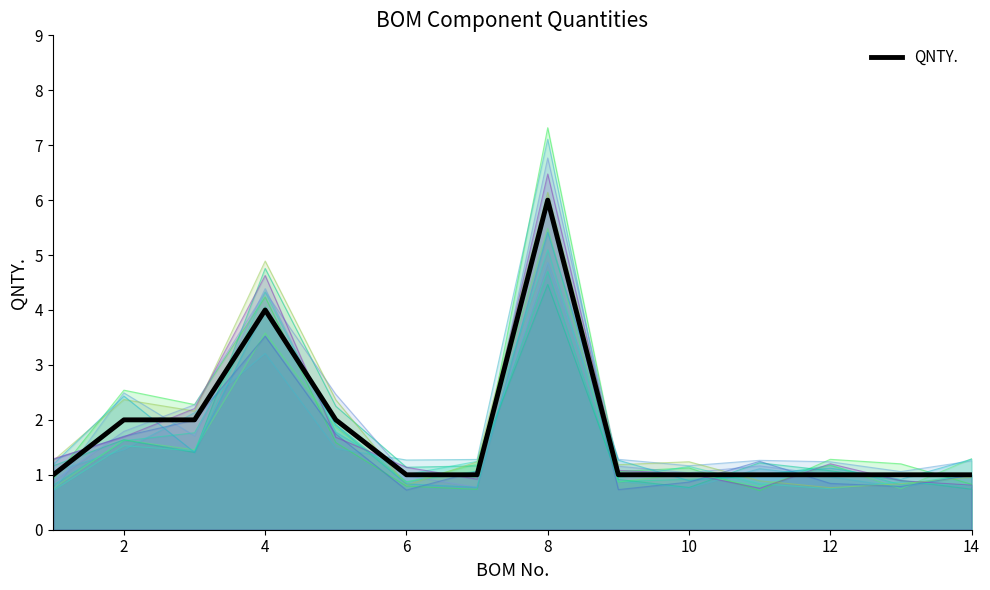

Reading left to right, extract all data points from this chart.

1	2	2	4	2	1	1	6	1	1	1	1	1	1